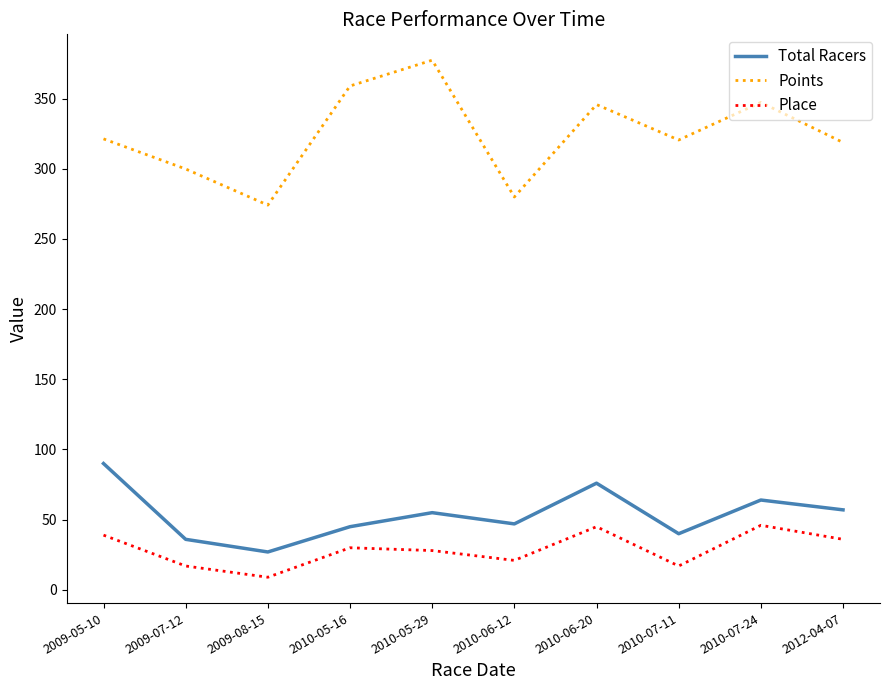

At 2010-06-12, list the series in order from largest to smallest.

Points, Total Racers, Place